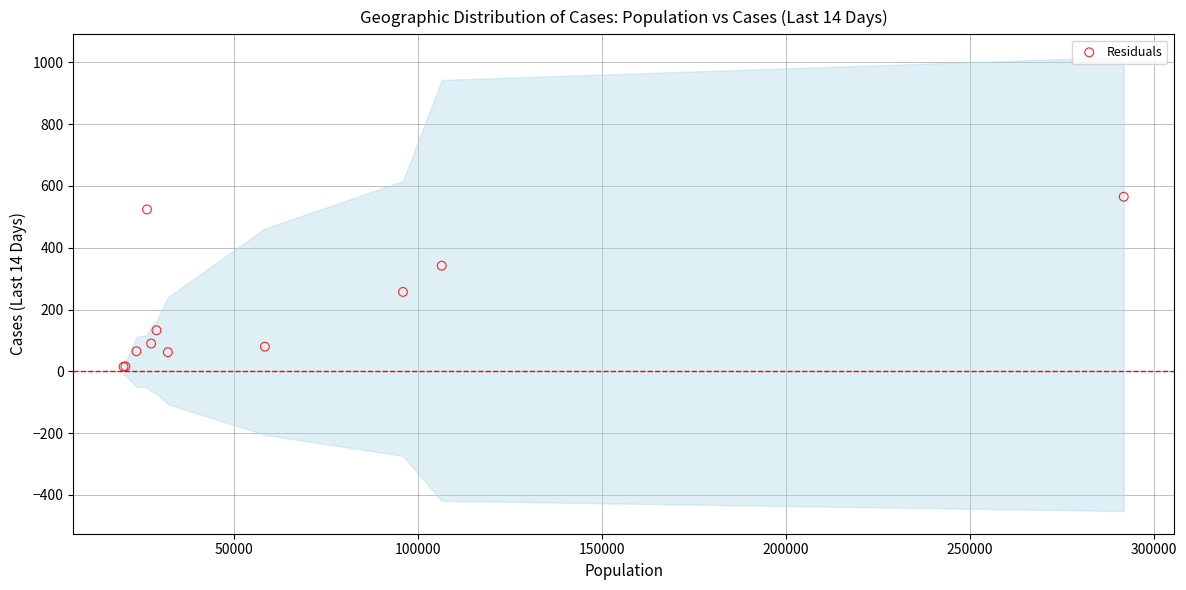

What Y value in the scatter plot is closest to 290?

257.0